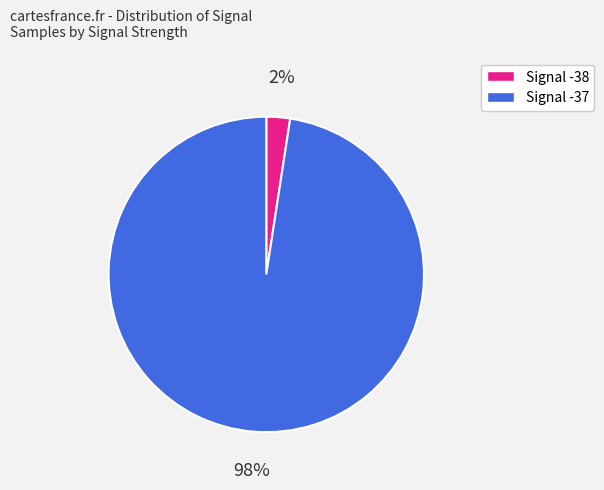

Is there any slice that represents more than half of the pie?

Yes